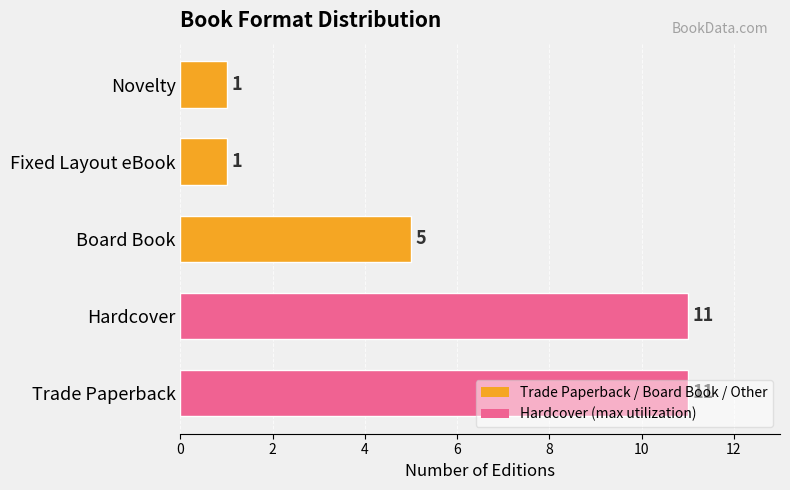

Between Fixed Layout eBook and Trade Paperback, which is larger?

Trade Paperback